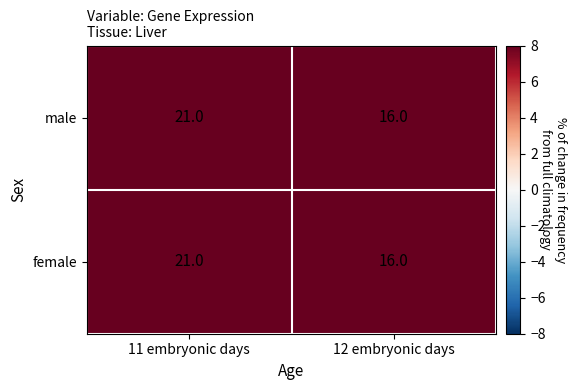

What is the sum of the male values at 11 embryonic days and 12 embryonic days?

37